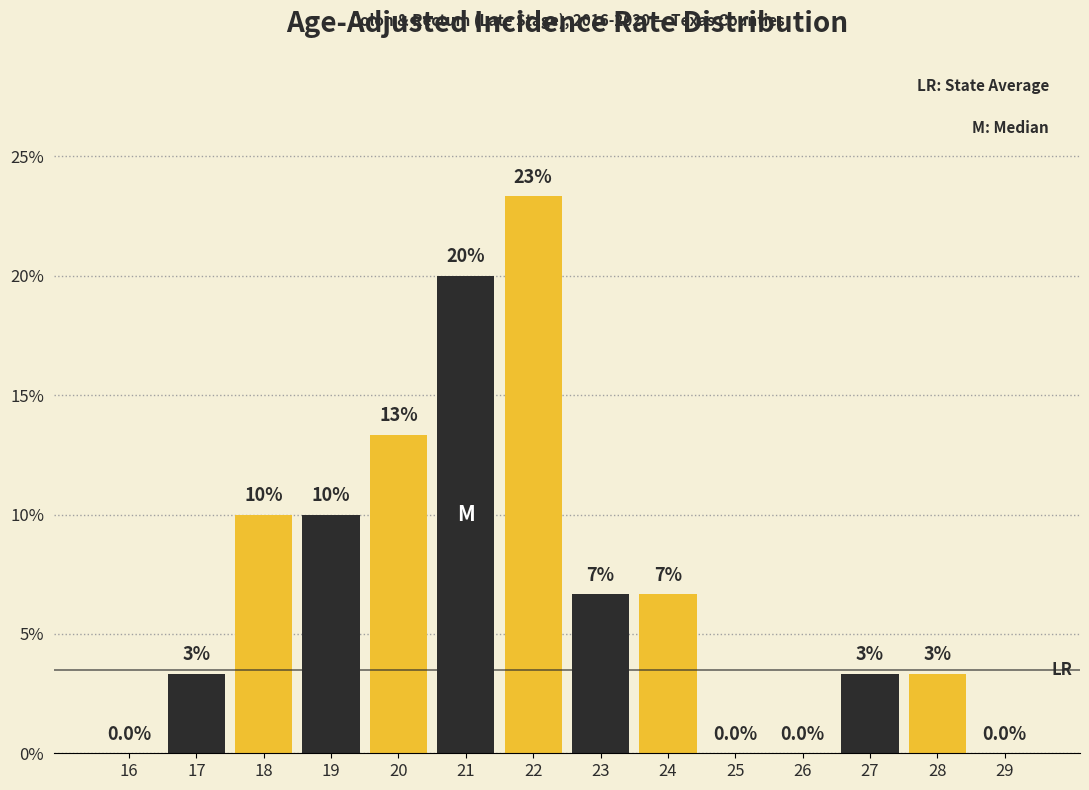

At which category does the chart reach its peak across all series?

22